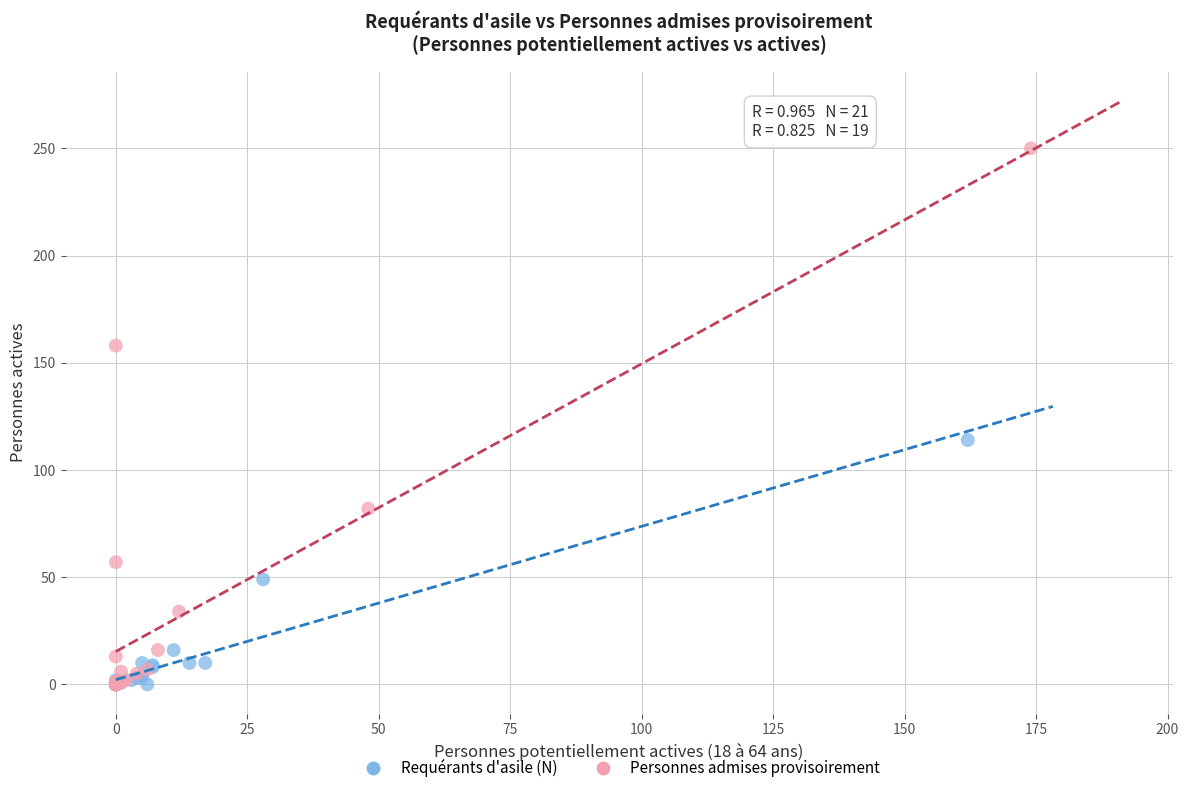

What are all the series names shown in the legend?

Requérants d'asile (N), Personnes admises provisoirement